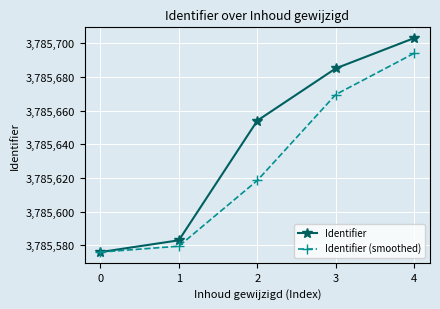

How many data points in Identifier are less than 3785654?

2